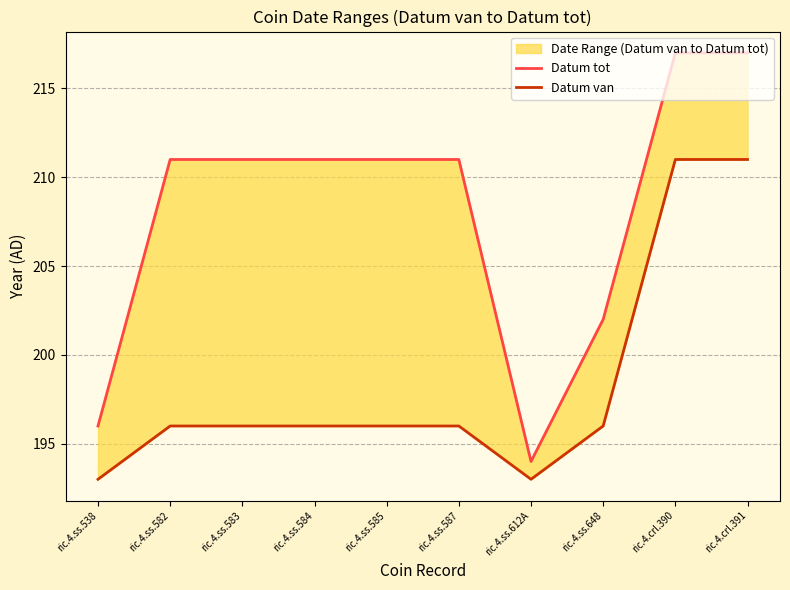

What is the label of the 6th point from the left?

ric.4.ss.587